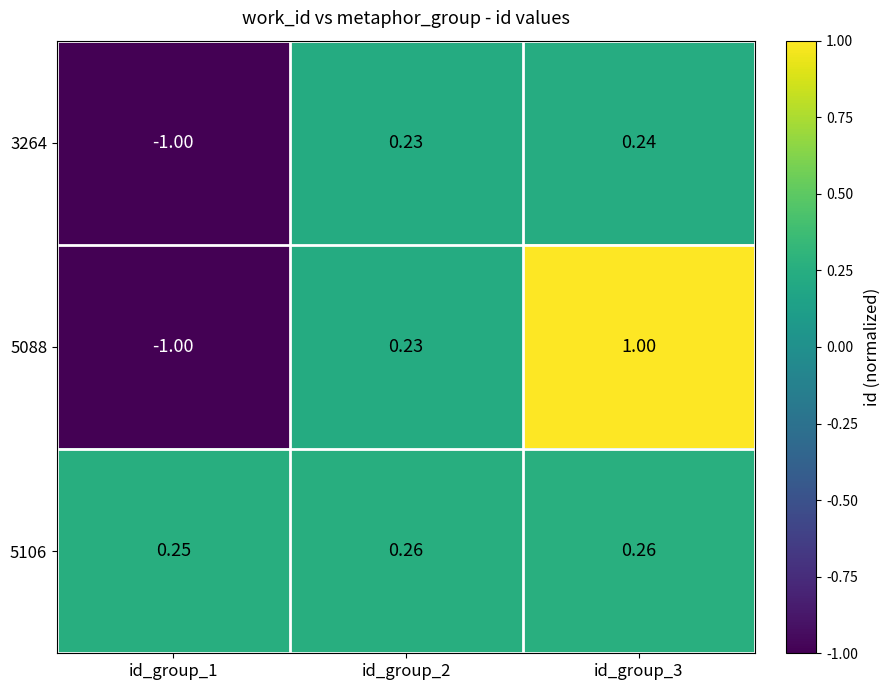

Is the value of 5106 at id_group_2 greater than the value of 5088 at id_group_3?

No